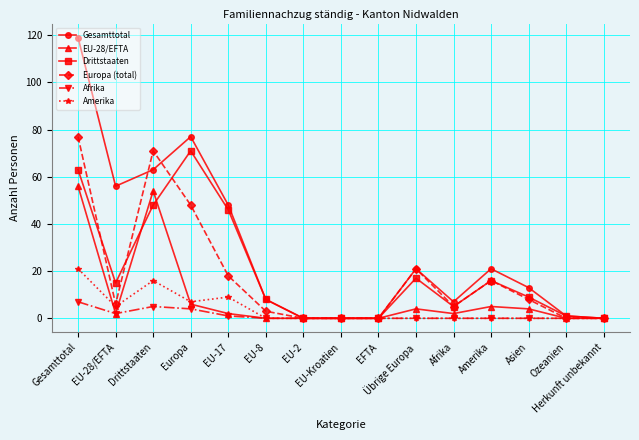

Is this an area chart (filled region under the line)?

No